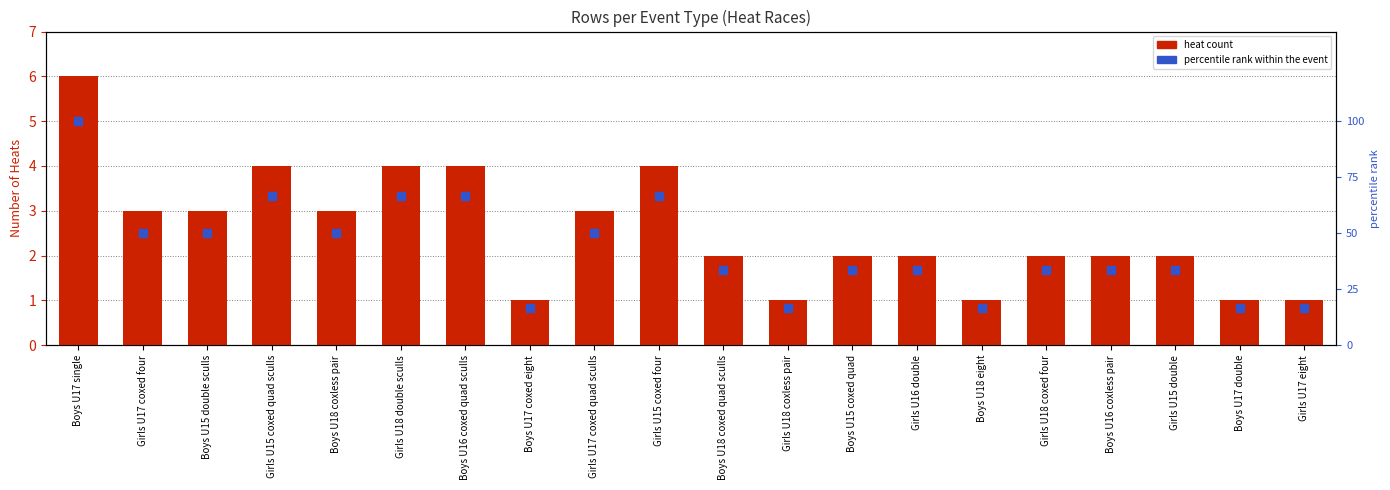

Which series has the largest Y range (max minus min)?

percentile rank within the event